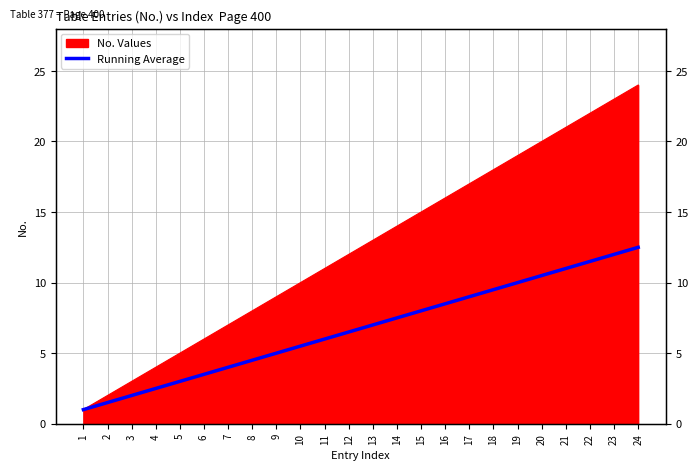

Between 18 and 15, which is larger?

18